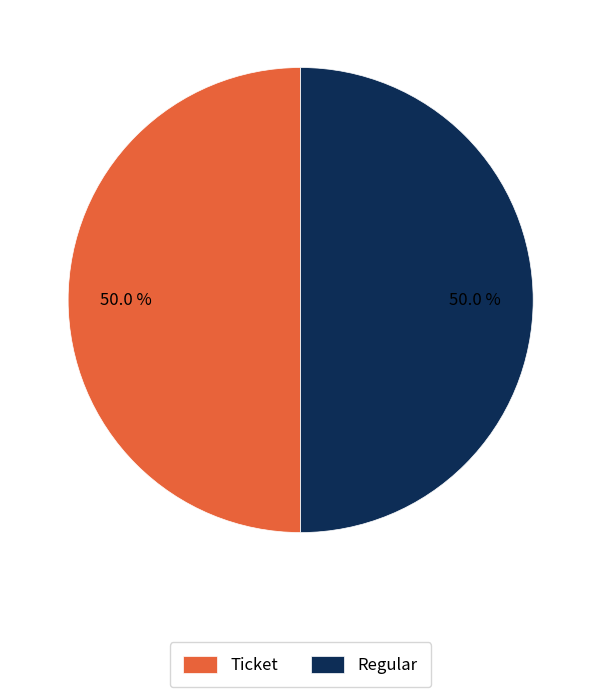

What is the total percentage of Ticket and Regular?

100.0%